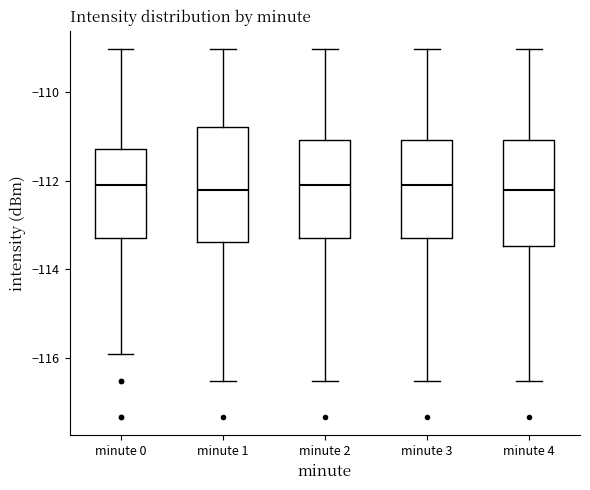

Where is the upper edge of the box for minute 1 on the y-axis? The values are not printed on the chart, so give them approximately, as read against the axis.

-110.8